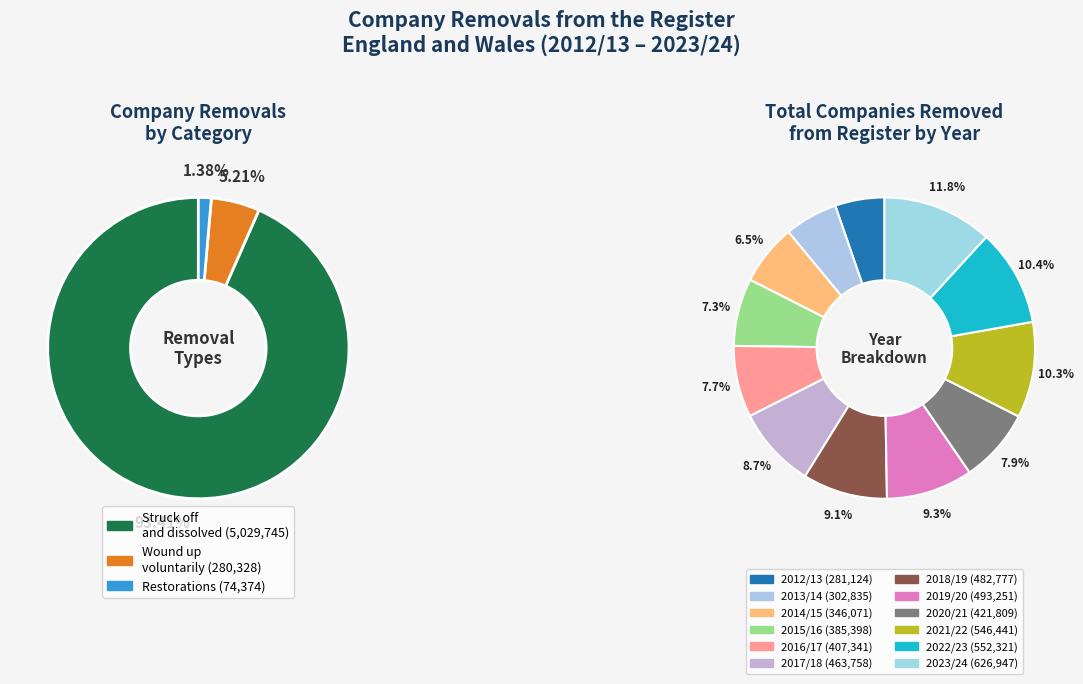

The 2014/15 slice represents 1% of the pie. True or false?

False